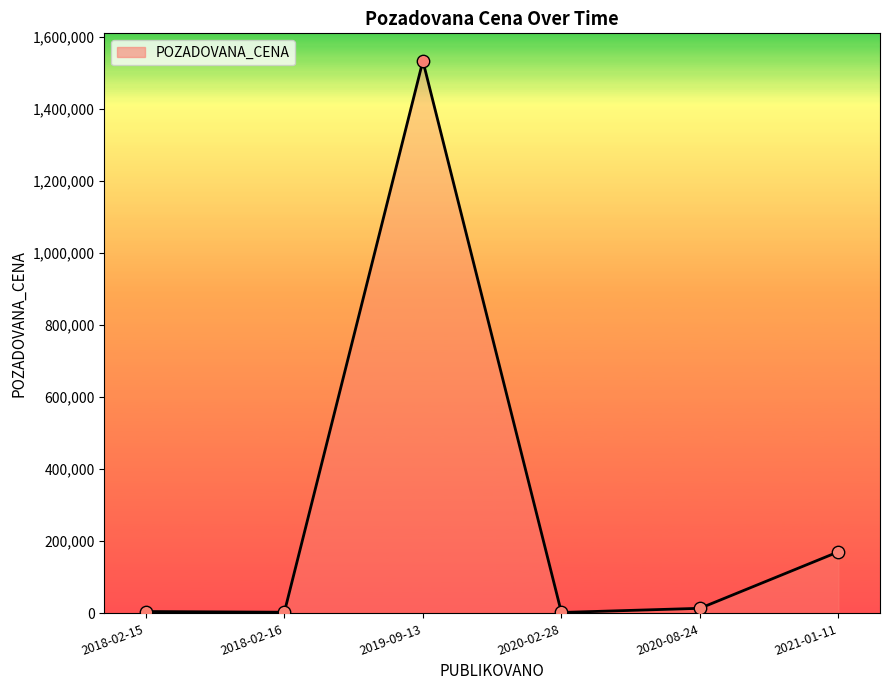

Between 2020-08-24 and 2019-09-13, which is larger?

2019-09-13